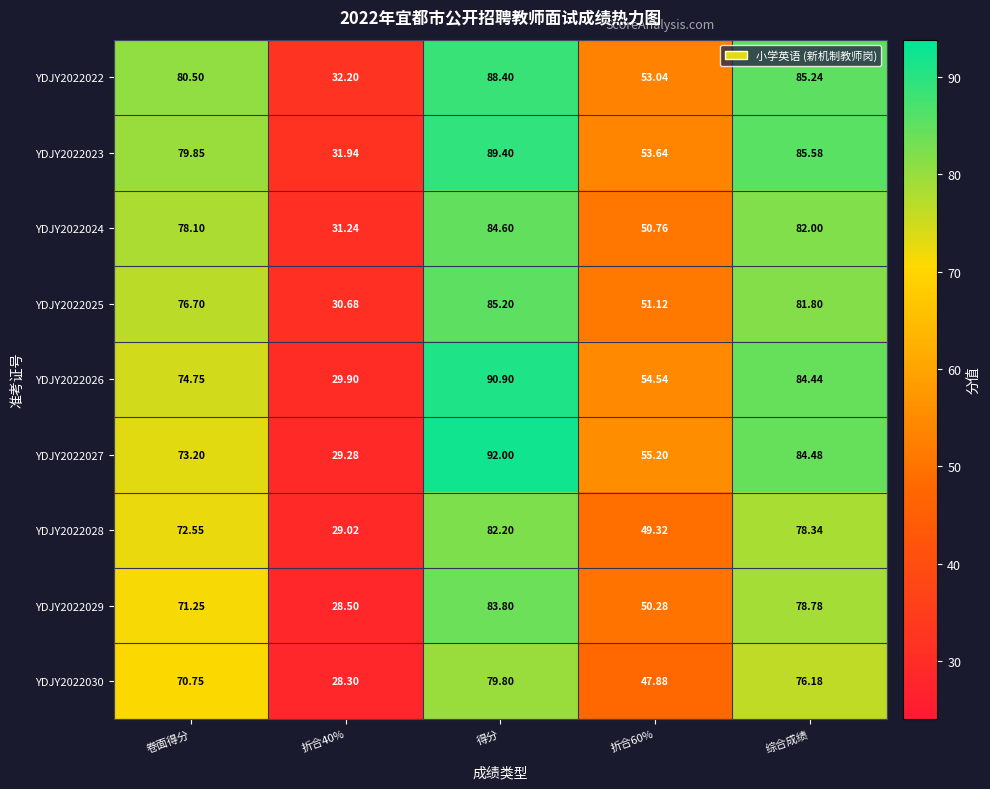

At which category does the chart reach its peak across all series?

得分